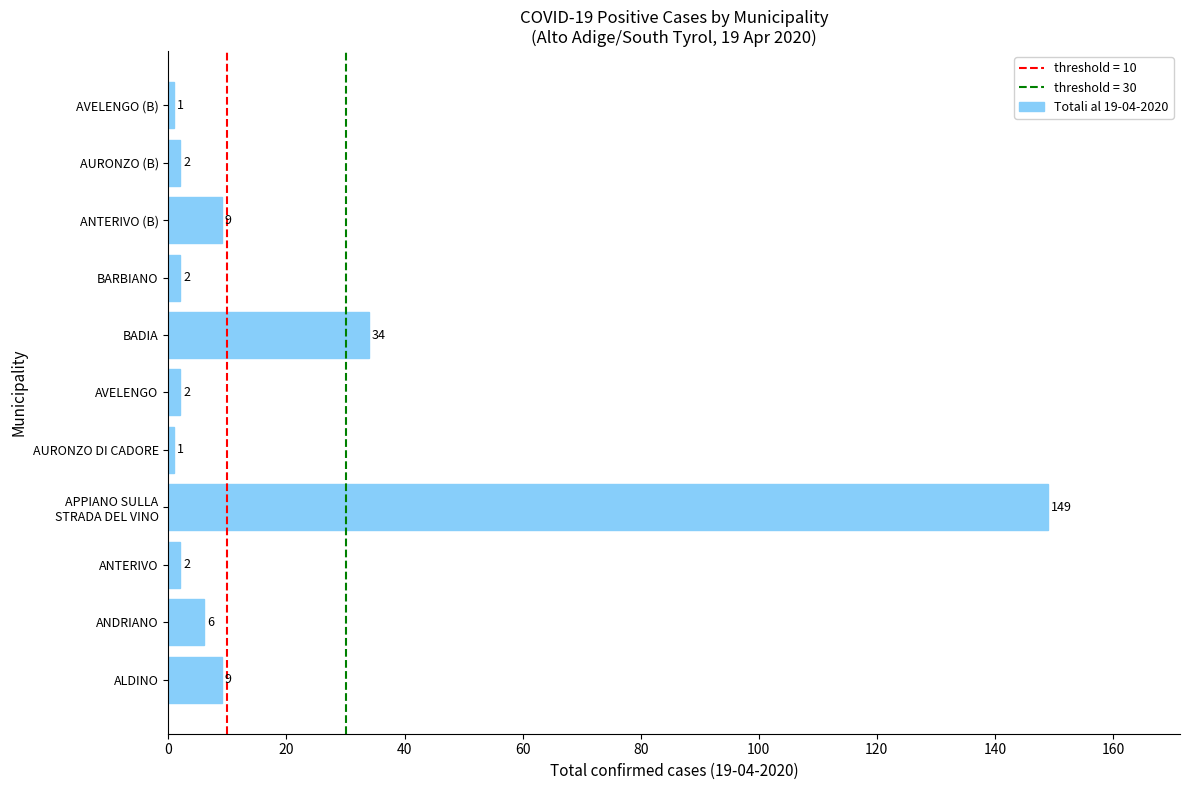

Does the chart contain stacked bars?

No